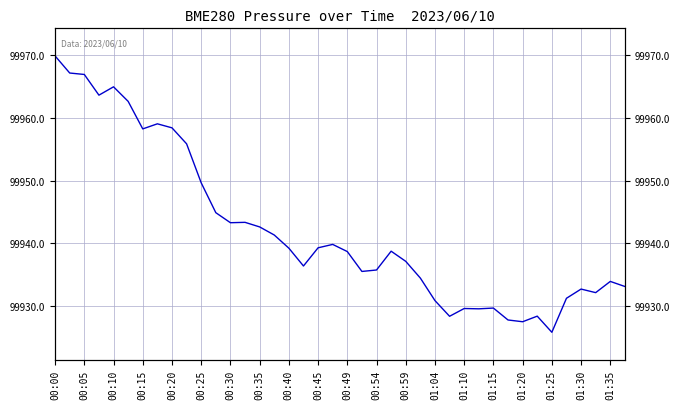

What is the greatest value displayed?

99969.9